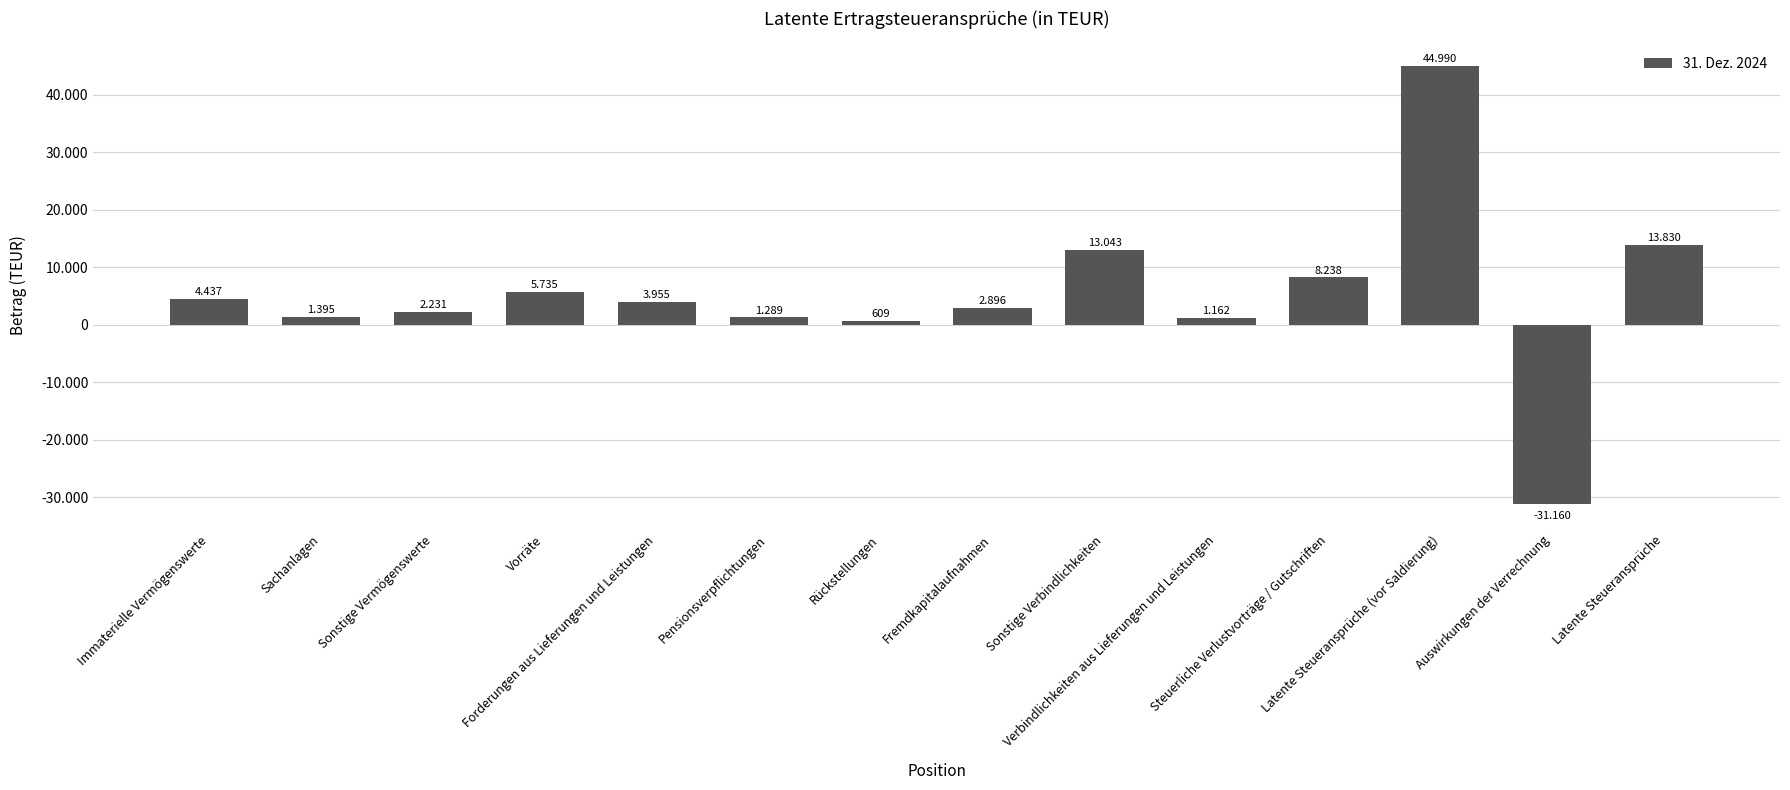

What is the maximum value shown in the chart?

44990